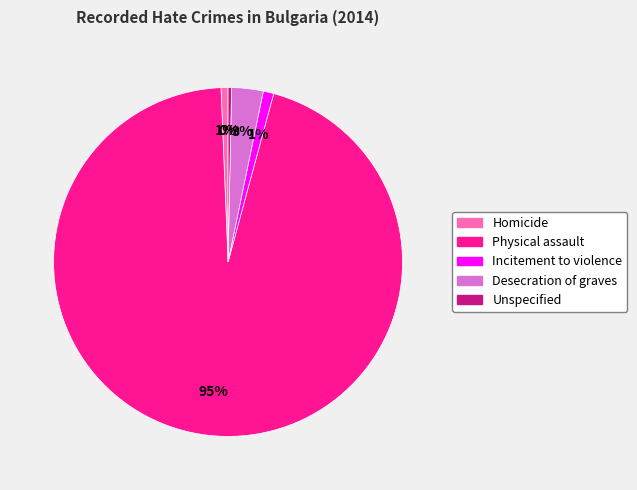

Which slice is the largest?

Physical assault